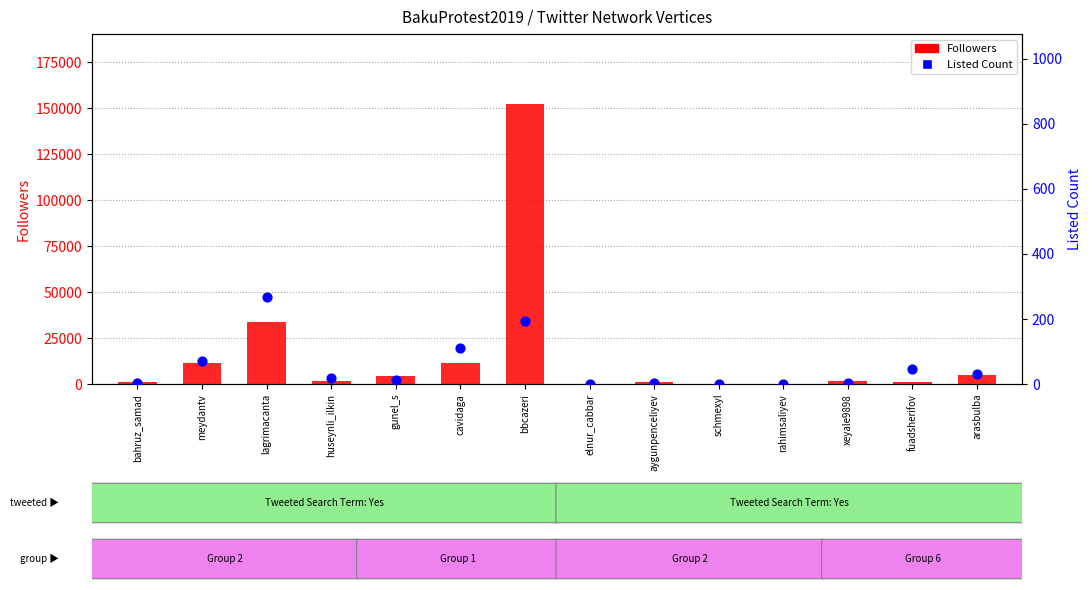

At how many categories does at least one series exceed 45578?

1